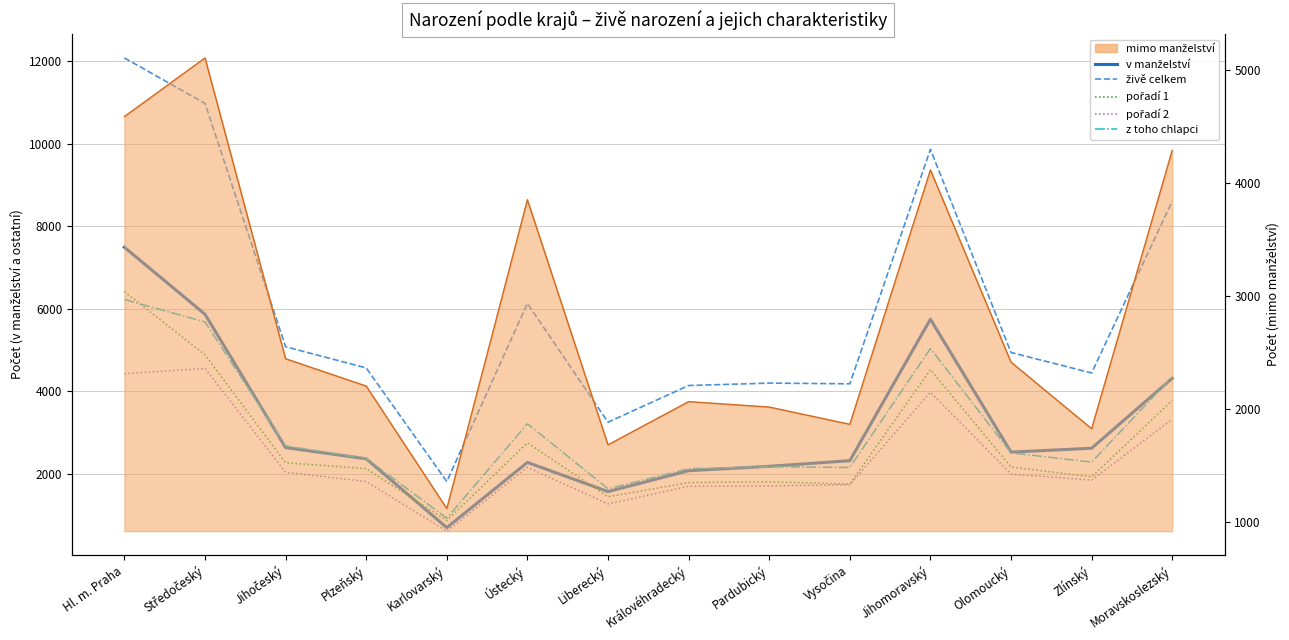

True or false: z toho chlapci and v manželství cross at least once.

True